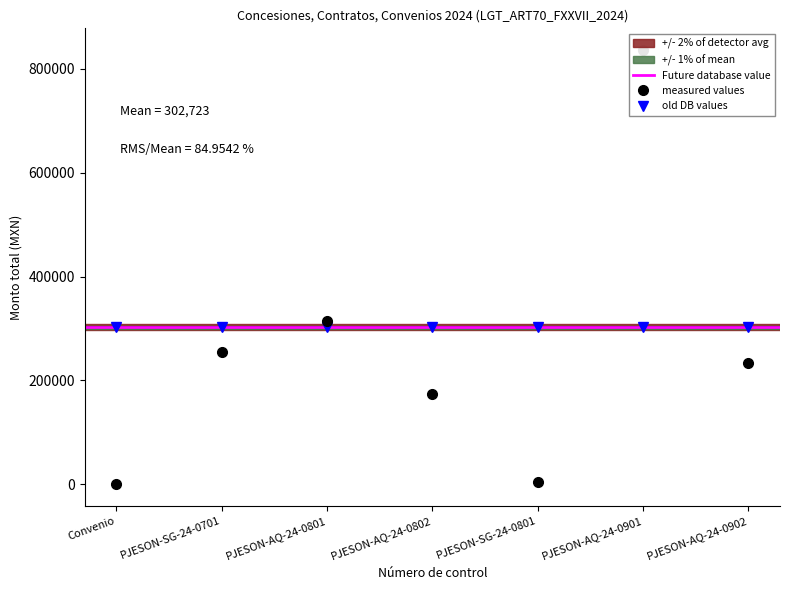

Read the value at PJESON-AQ-24-0901.

835989.4